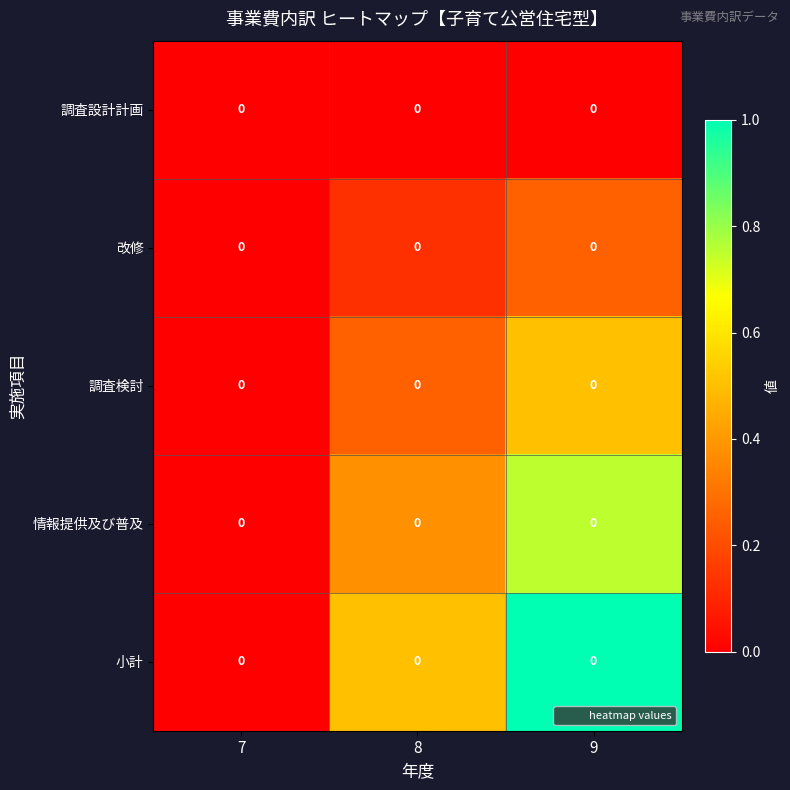

Between 8 and 9, which is larger?

8